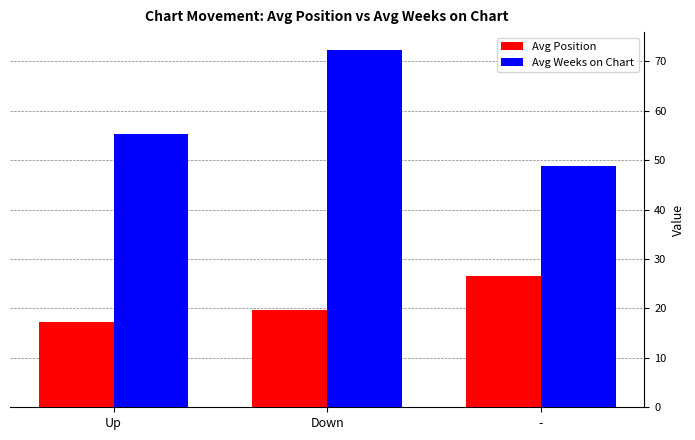

True or false: Avg Weeks on Chart has a value of 72.3 at Down.

True